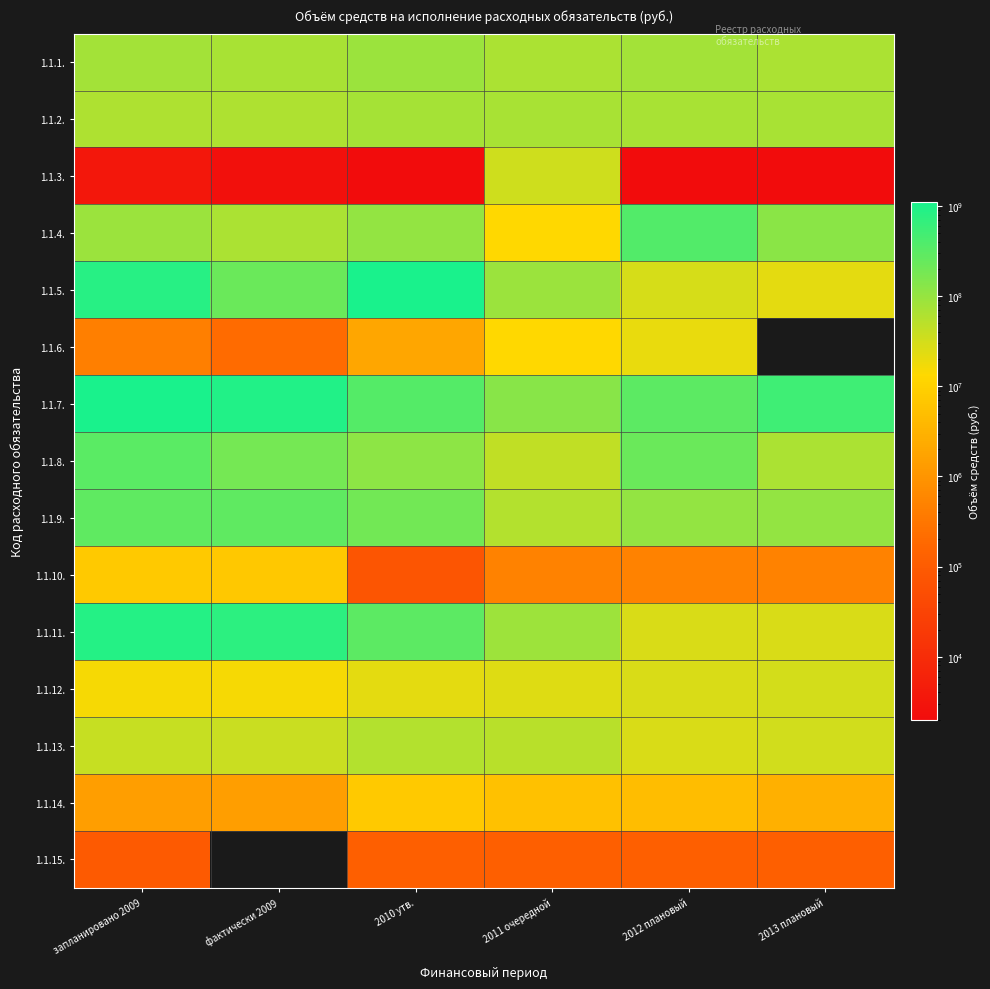

Which series has the largest total across all categories?

1.1.7.